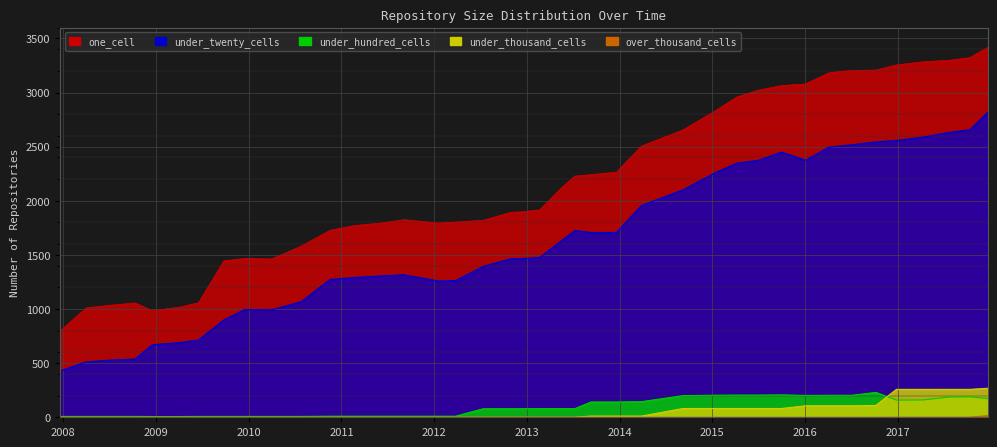

Which series changed the most between 2012-12-11 and 2013-05-21?

one_cell